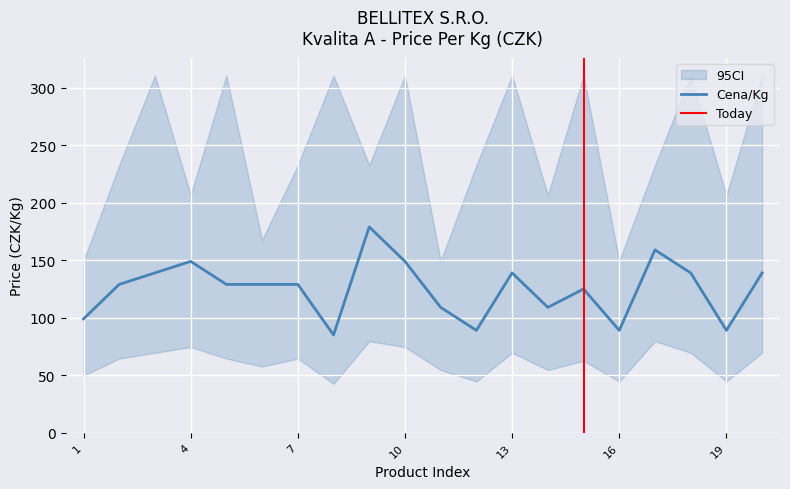

How many interior local valleys (lower than both neighbors) does the data have?

5